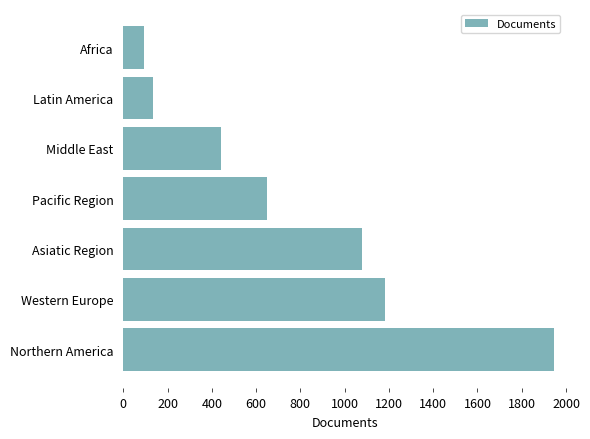

Does the chart contain any negative values?

No